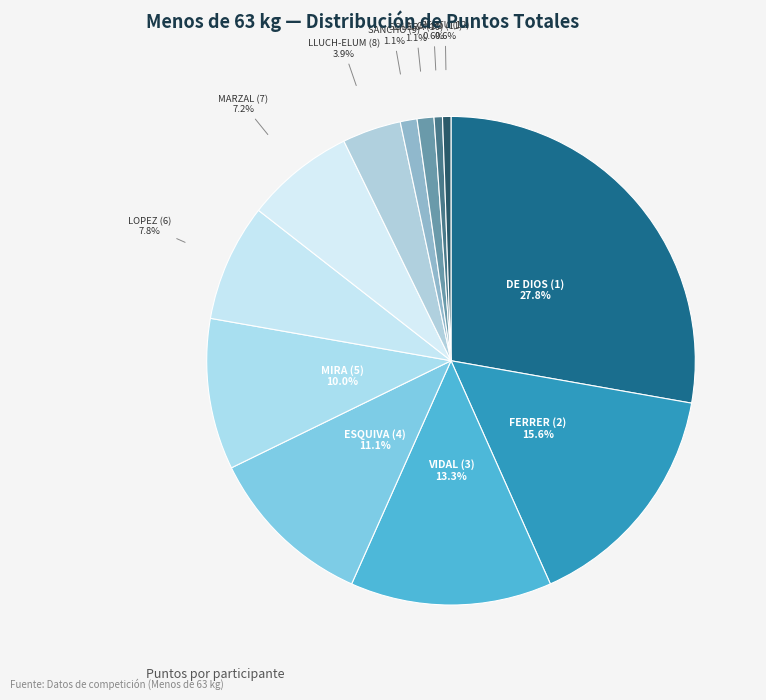

Which category has the biggest portion of the pie?

DE DIOS (1)